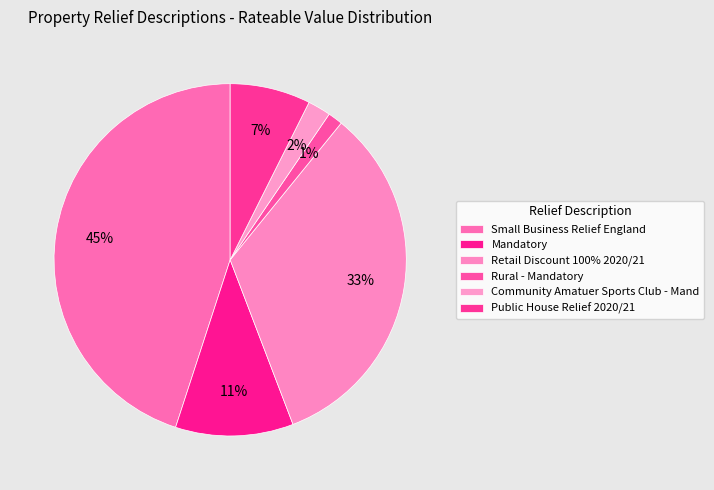

Which category has the smallest portion of the pie?

Rural - Mandatory